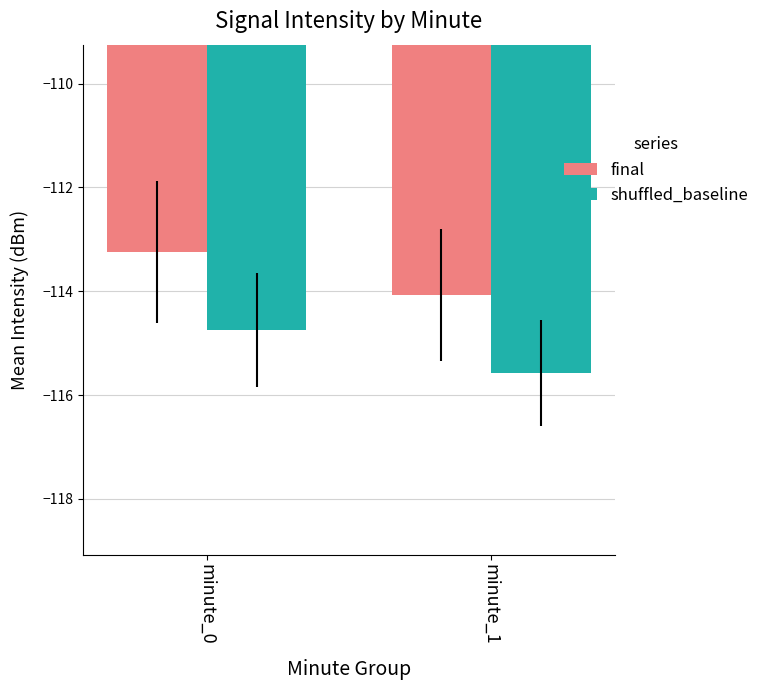

List the series in order of their overall mean, highest first.

final, shuffled_baseline